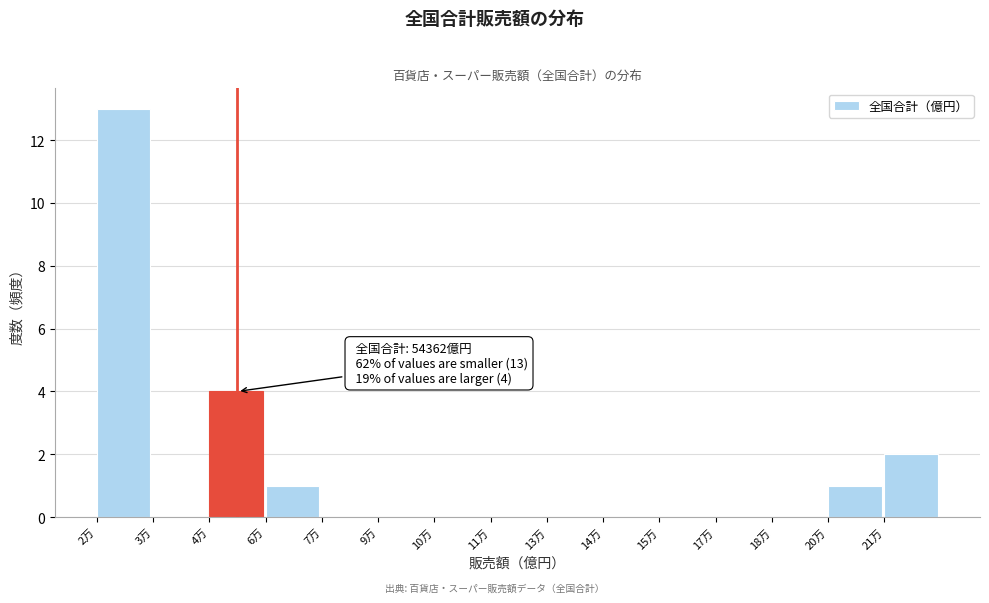

Reading right to left, list all the values displayed in this chart.

21万=2	20万=1	18万=0	17万=0	15万=0	14万=0	13万=0	11万=0	10万=0	9万=0	7万=0	6万=1	4万=4	3万=0	2万=13